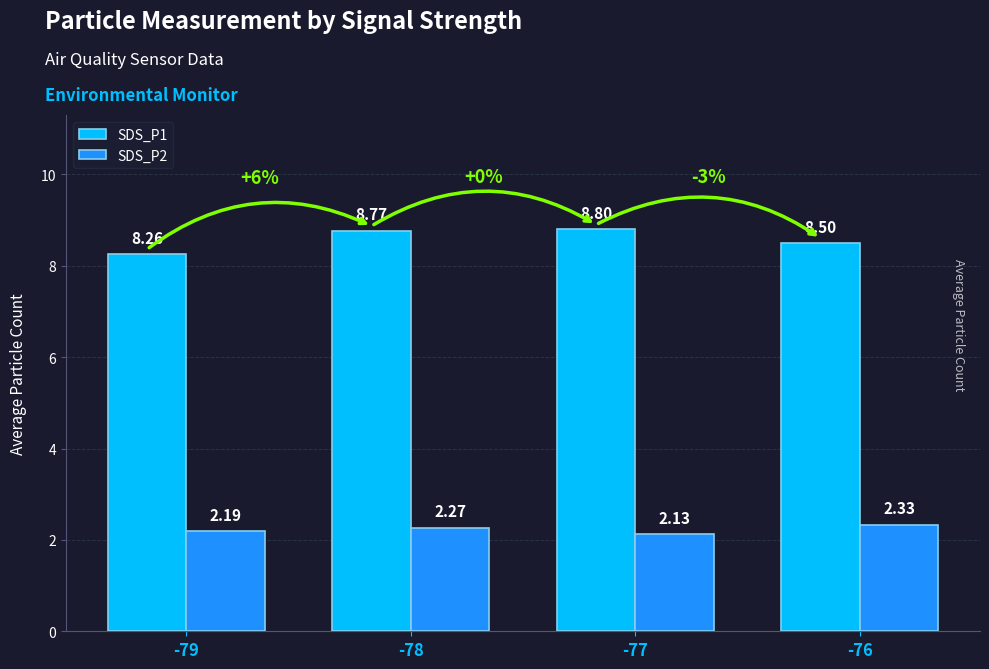

True or false: SDS_P1 has a value of 8.3 at -79.

True